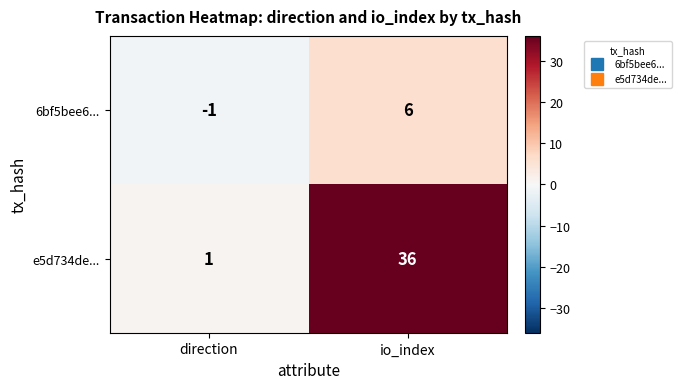

The 6bf5bee6... series shows -1 at direction. True or false?

True